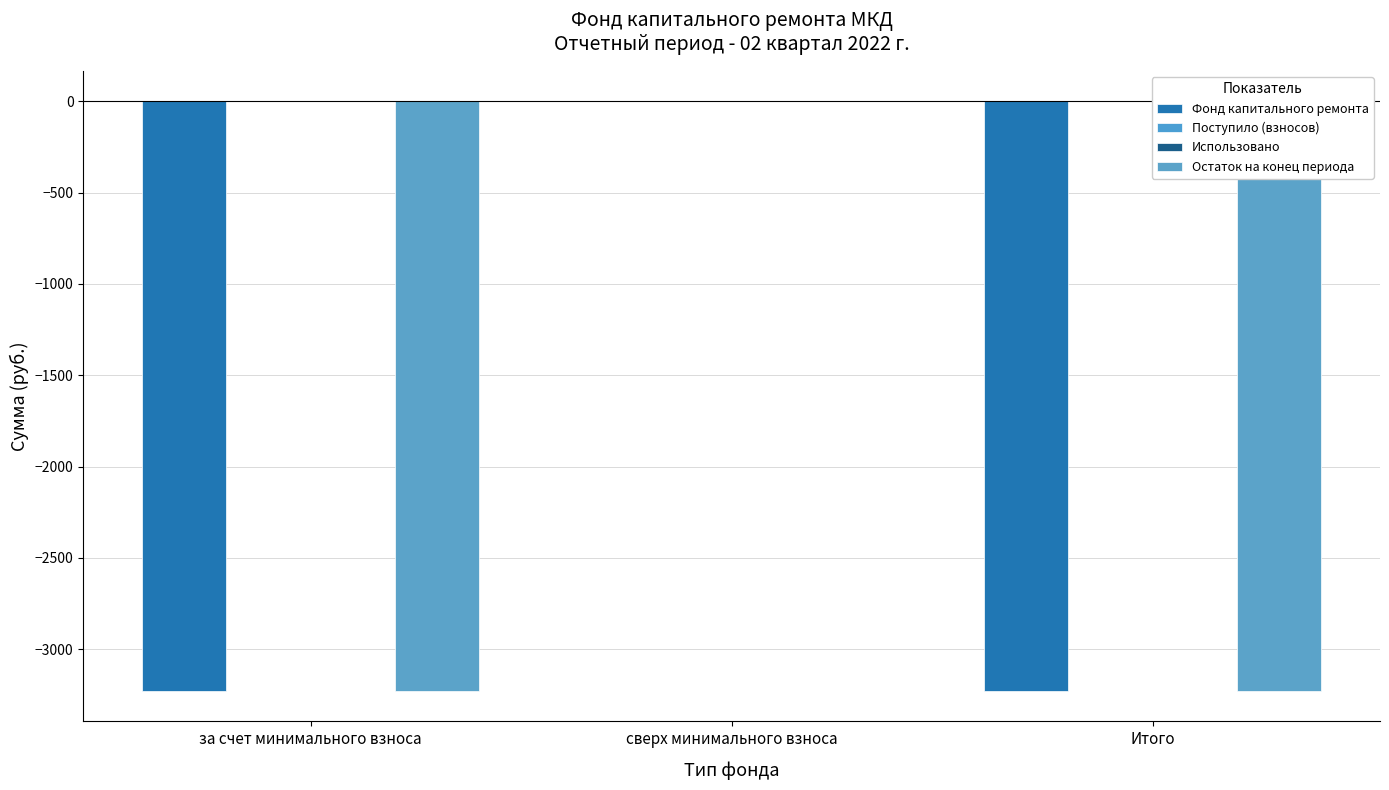

What is the total value across all series at Итого?

-6453.0